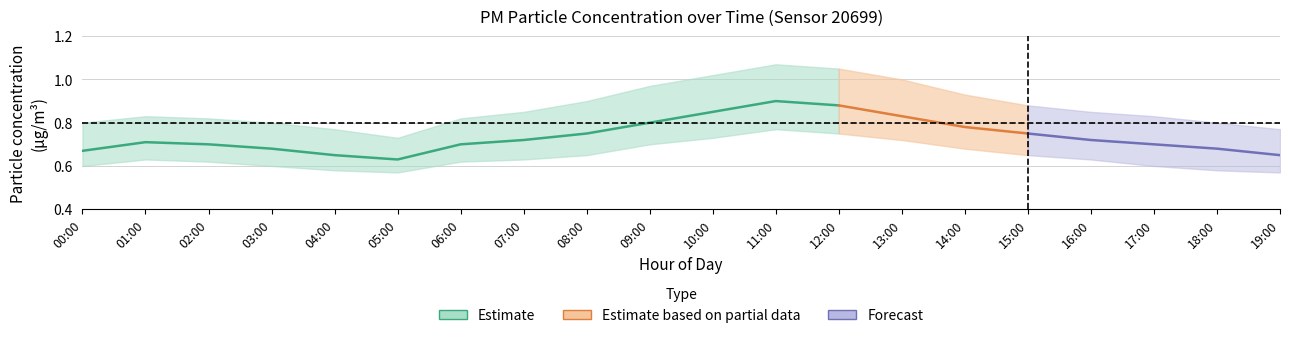

What is the greatest value displayed?

1.1